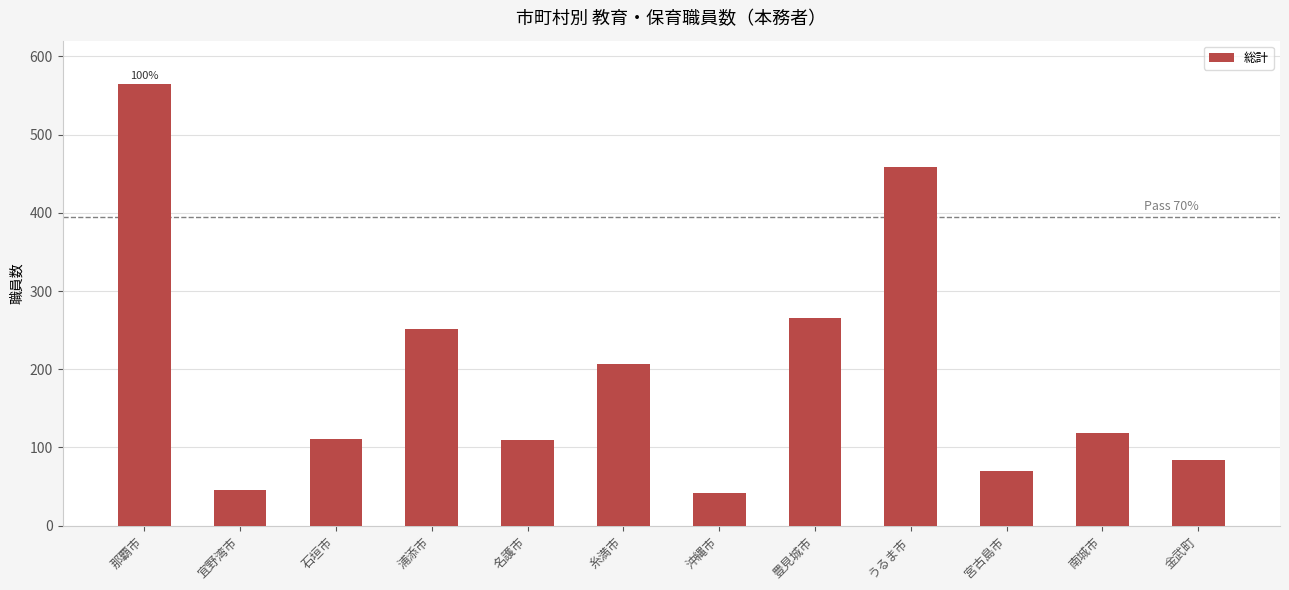

What is the maximum value shown in the chart?

564